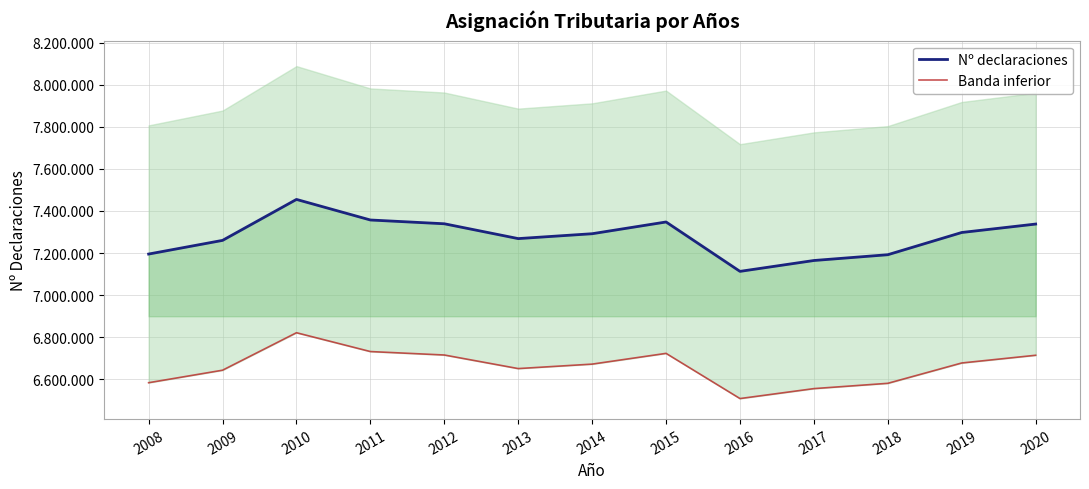

Is the value of Nº declaraciones at 2012 greater than the value of Banda inferior at 2008?

Yes